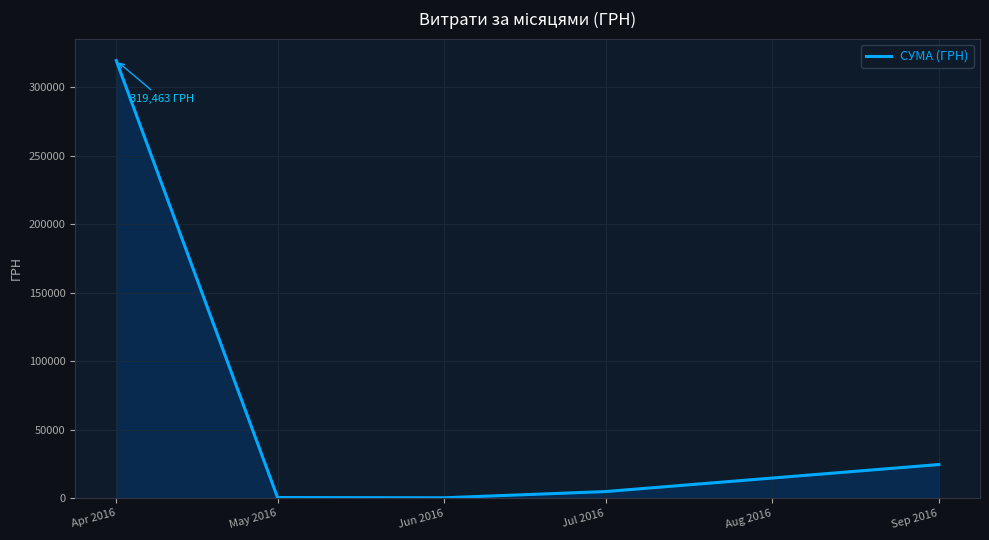

Which label corresponds to the largest value in the chart?

Apr 2016